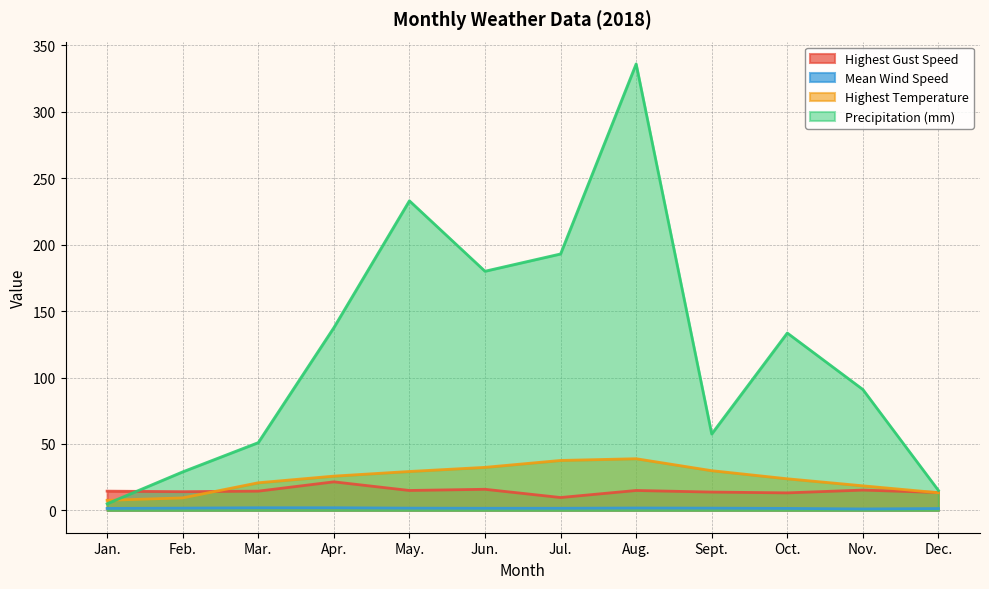

What is the total value across all series at Apr.?

186.8